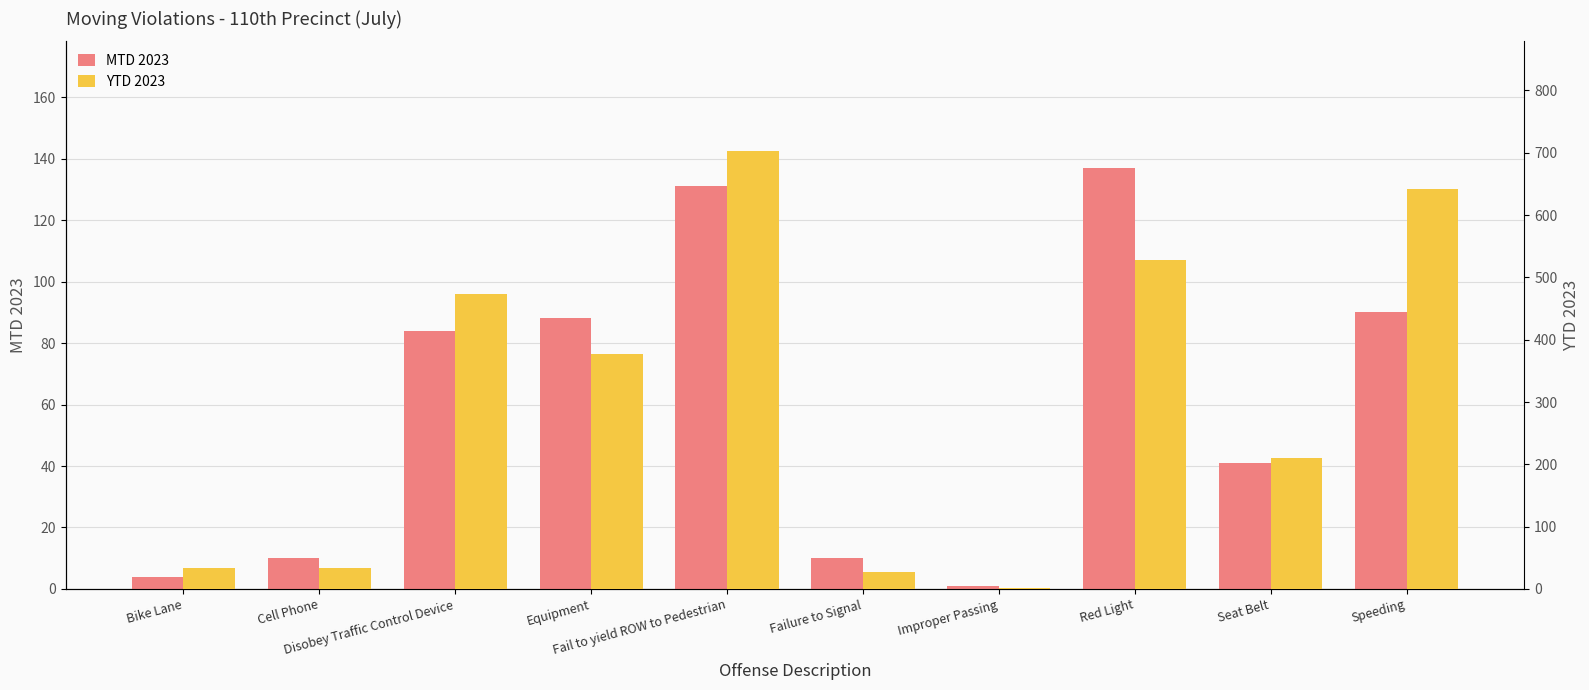

At which category does the chart reach its peak across all series?

Fail to yield ROW to Pedestrian